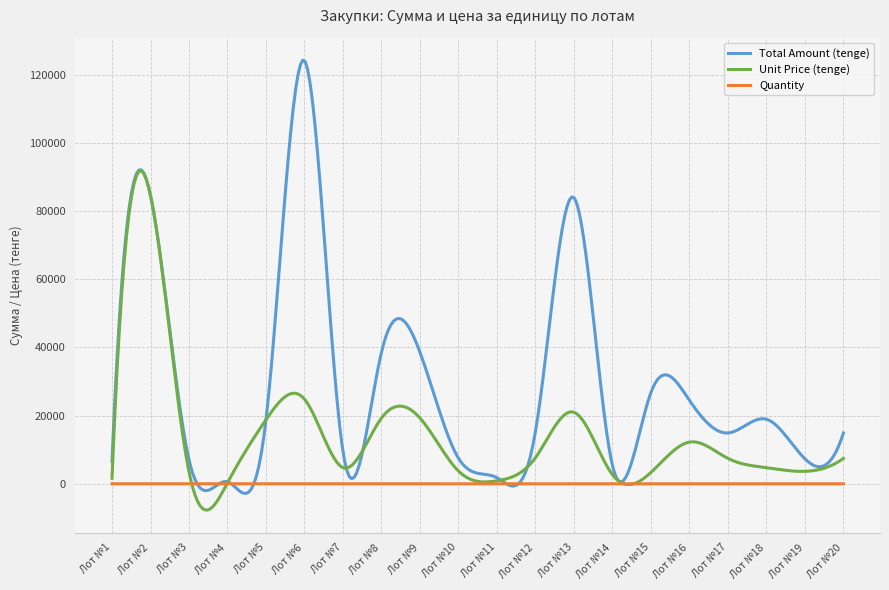

Rank the series by their average value, from lowest to highest.

Quantity, Unit Price (tenge), Total Amount (tenge)